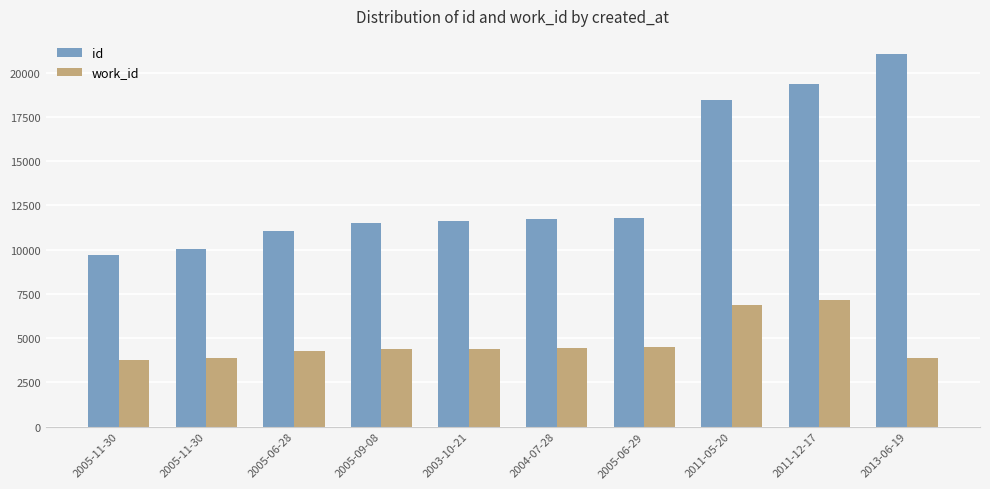

What are all the series names shown in the legend?

id, work_id